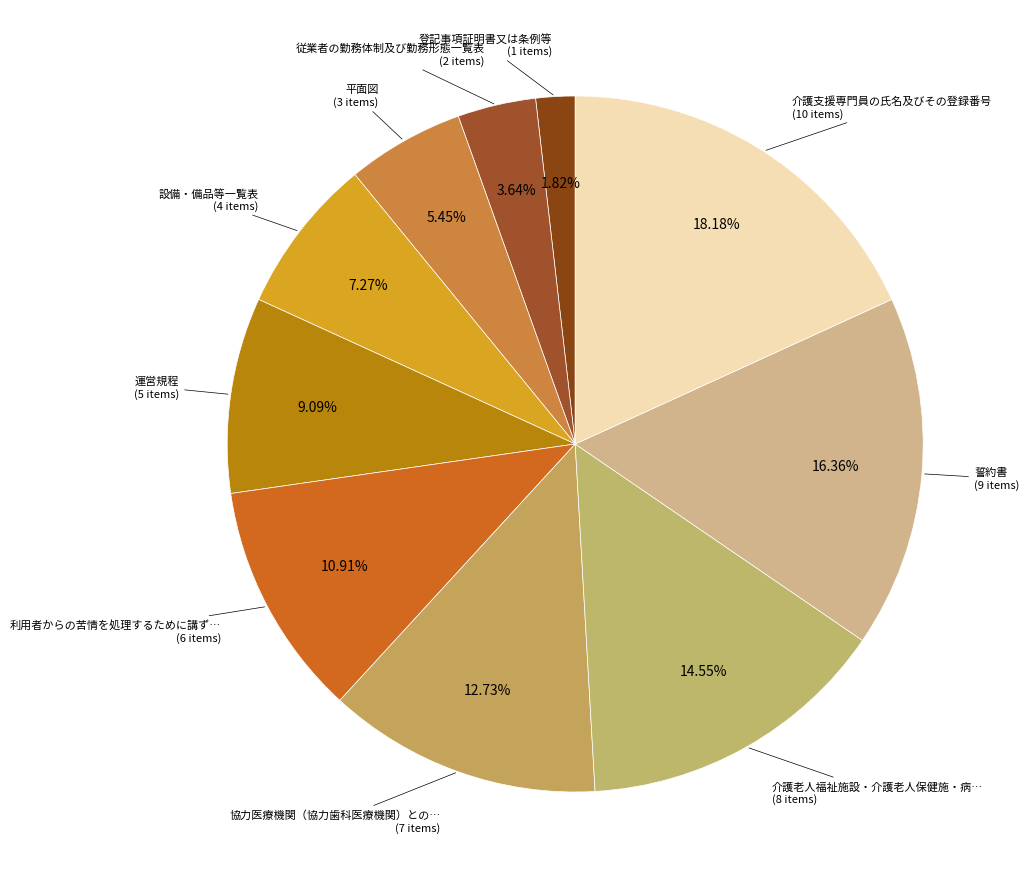

How many segments does this pie chart have?

10